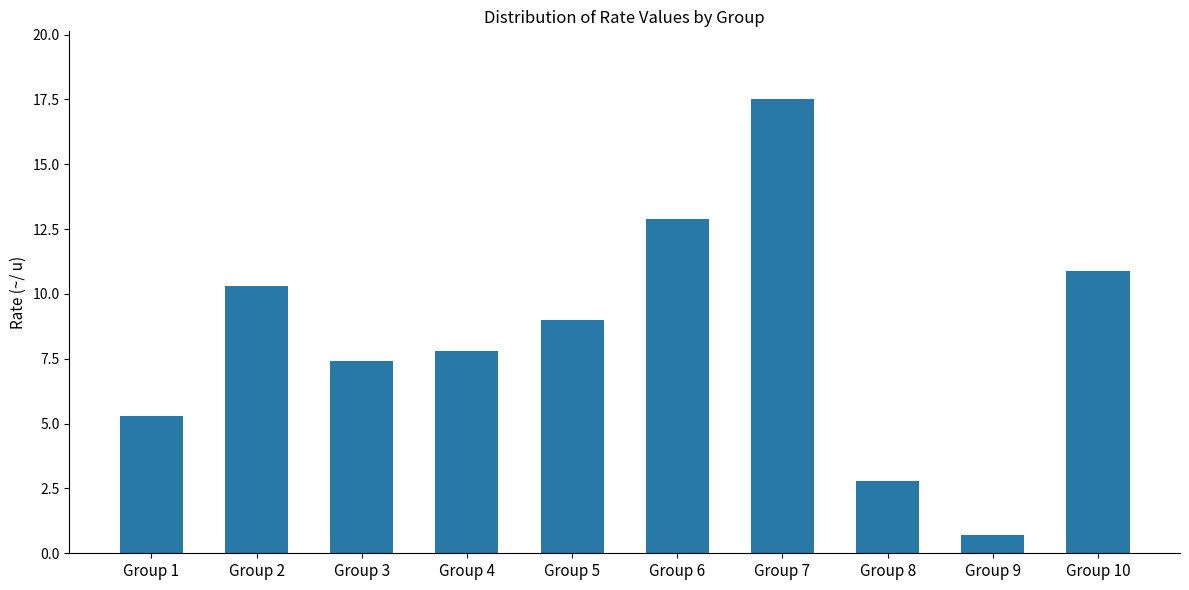

What is the minimum value shown in the chart?

0.7